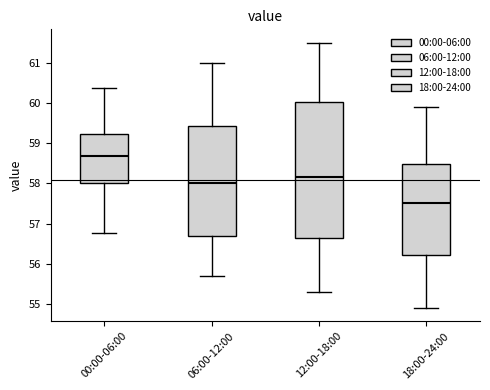

Which box has the highest median line?

00:00-06:00